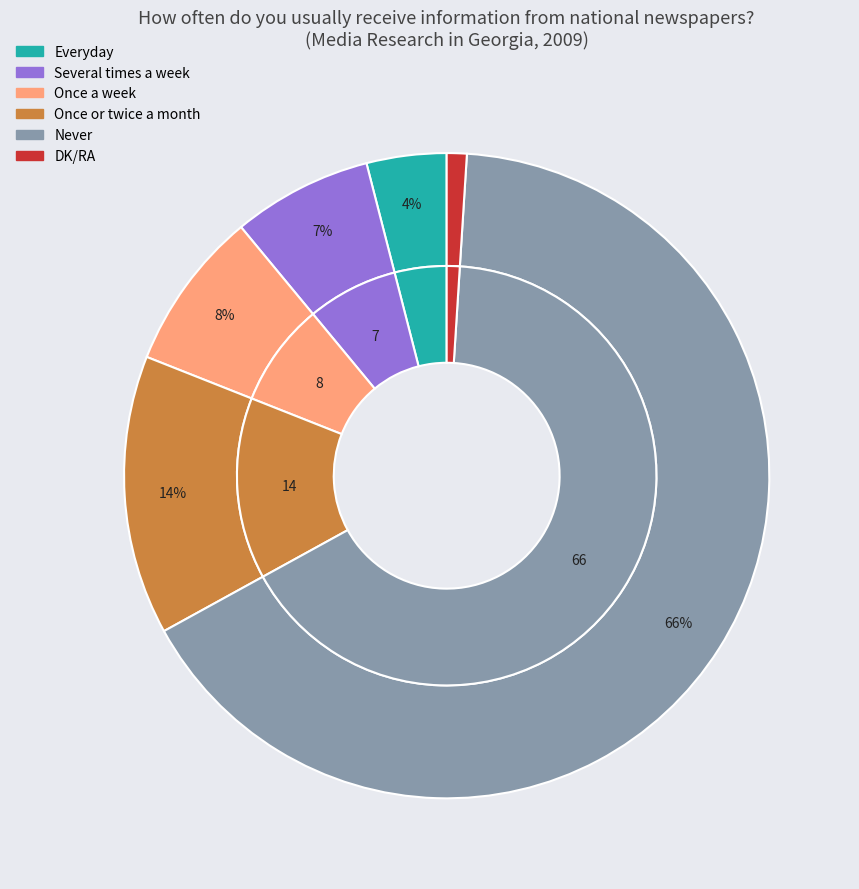

How many slices are in this pie chart?

6